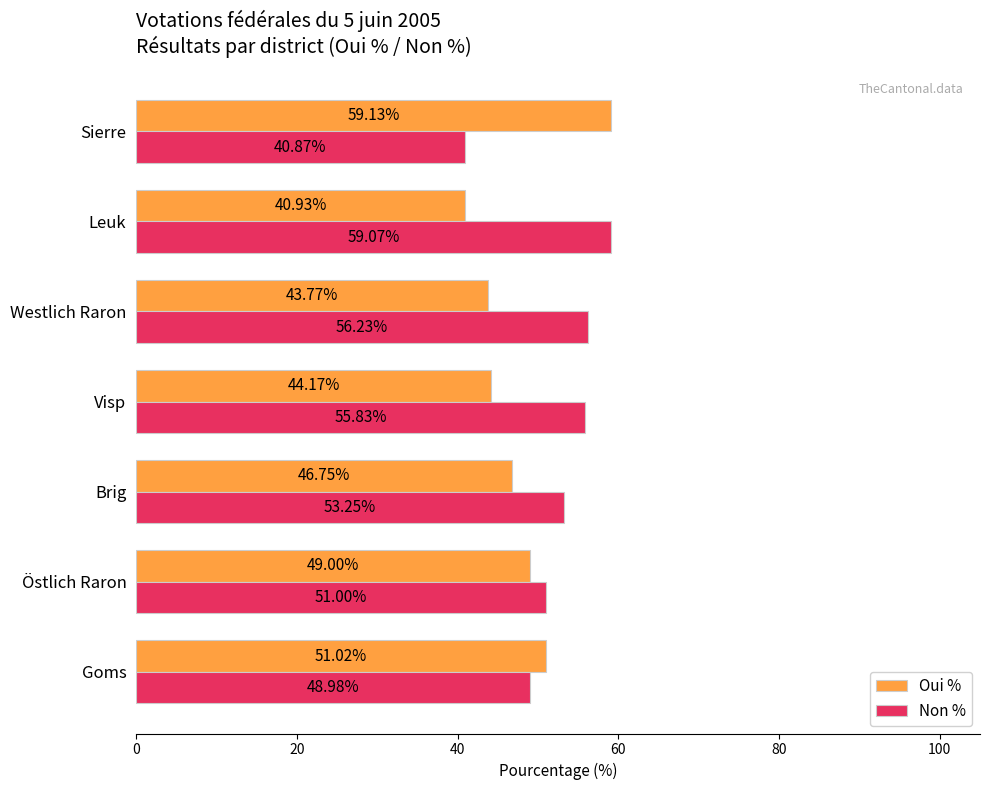

What are all the series names shown in the legend?

Oui %, Non %